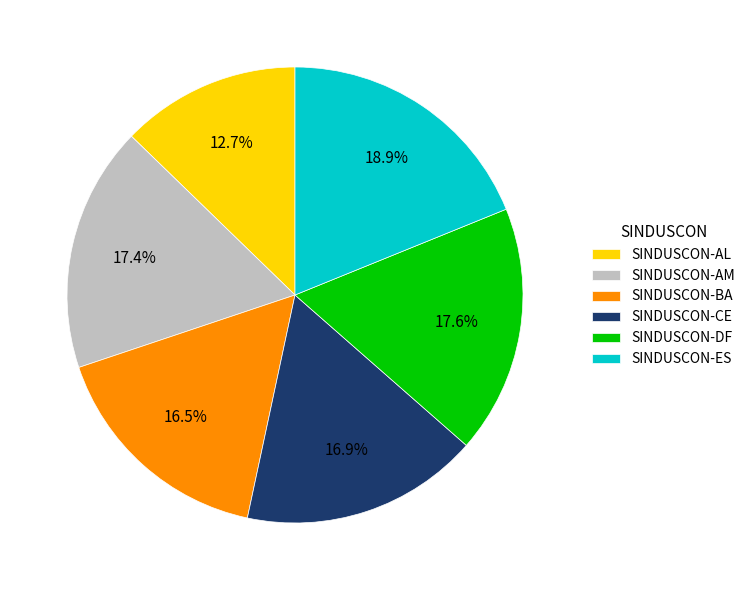

The SINDUSCON-AM slice represents 17% of the pie. True or false?

True